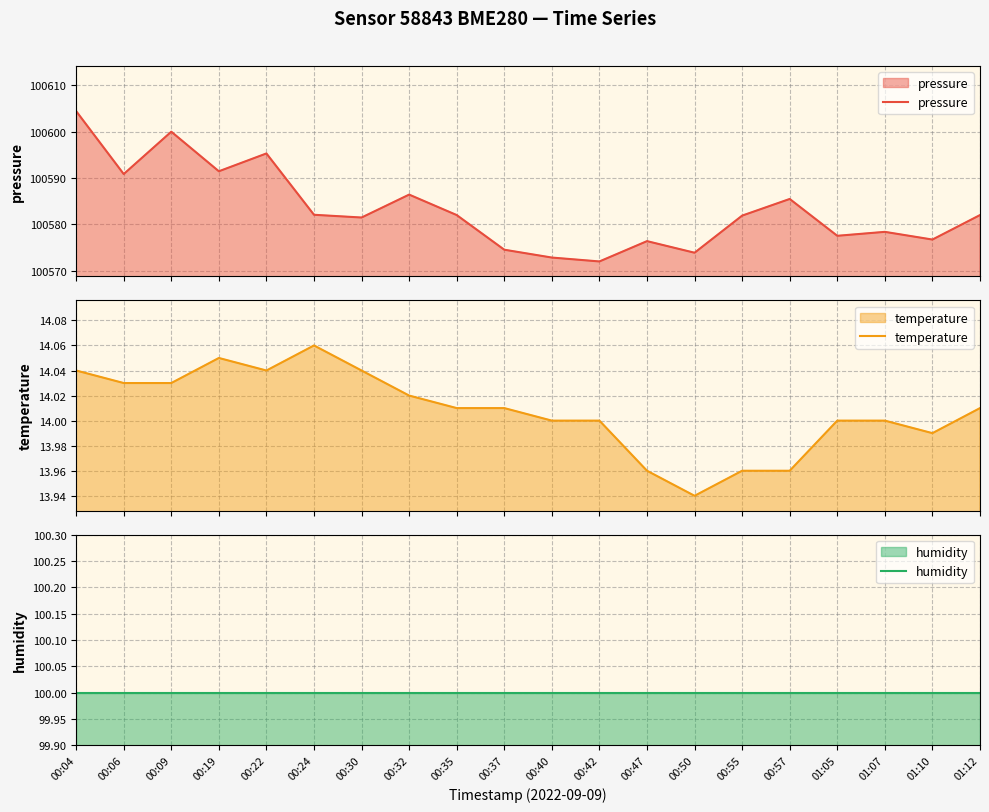

At which label does pressure first exceed 100582?

00:04